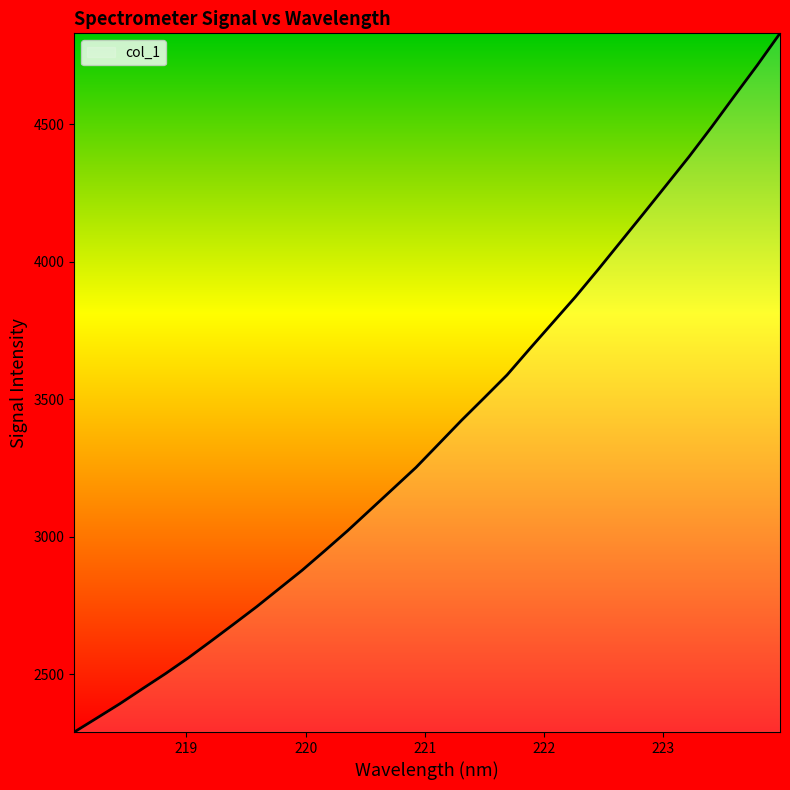

What is the difference between the maximum and minimum values?

2540.6